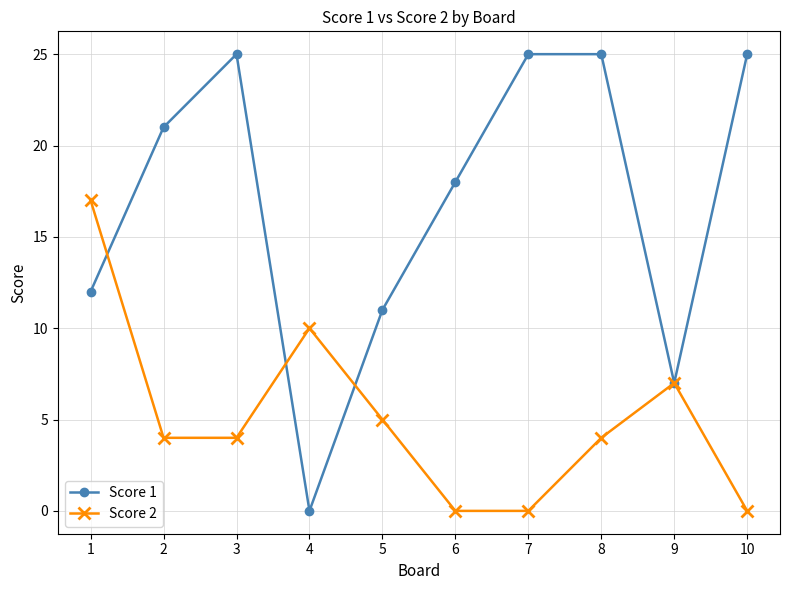

True or false: Score 1 has a value of 38 at 3.

False